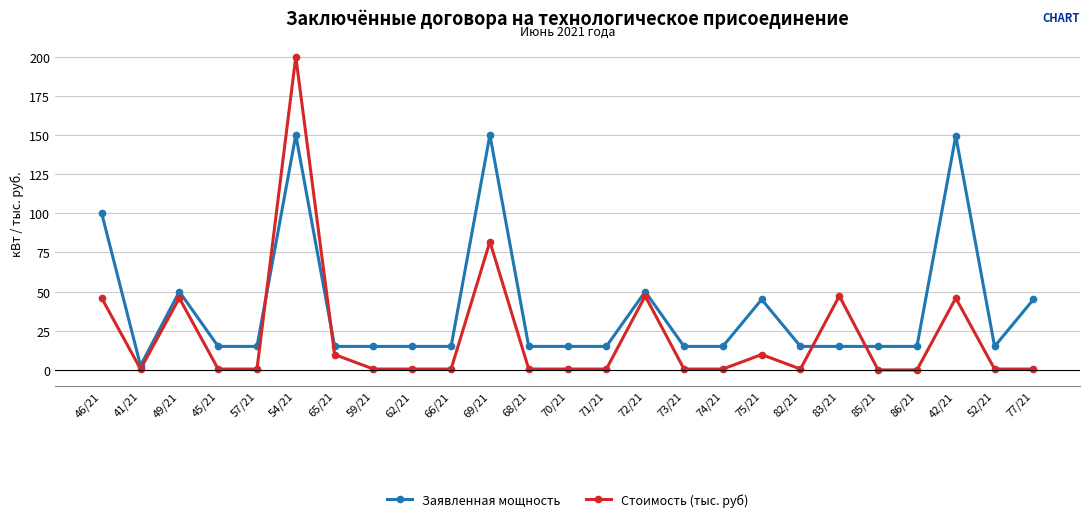

What position from the right is 82/21?

7